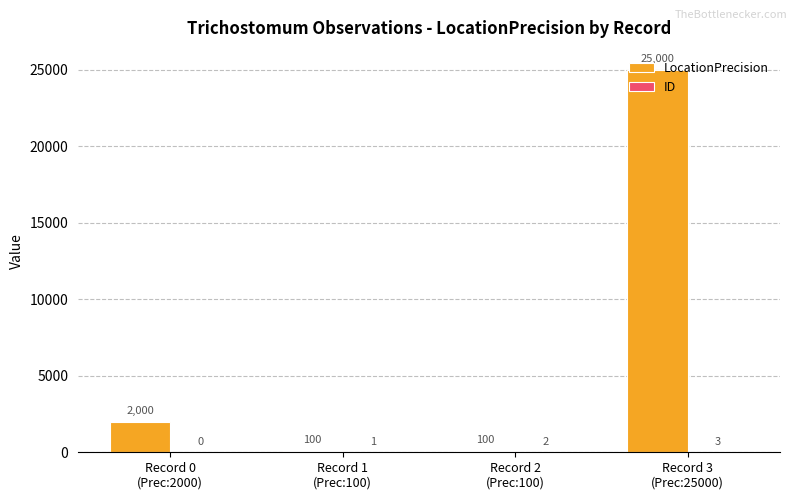

What is the greatest value displayed?

25000